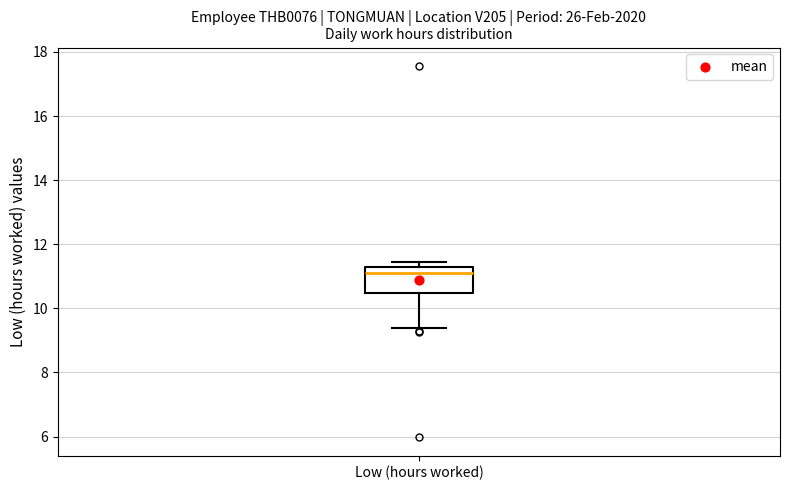

Read this box plot against the y-axis: the position of the median line, the range covered by the box, and the ends of both whiskers. The values are not printed on the chart, so give them approximately, as read against the axis.

median 11.2 (just below the box's upper edge), box 10.4 to 11.2, whiskers 9.4 to 11.4